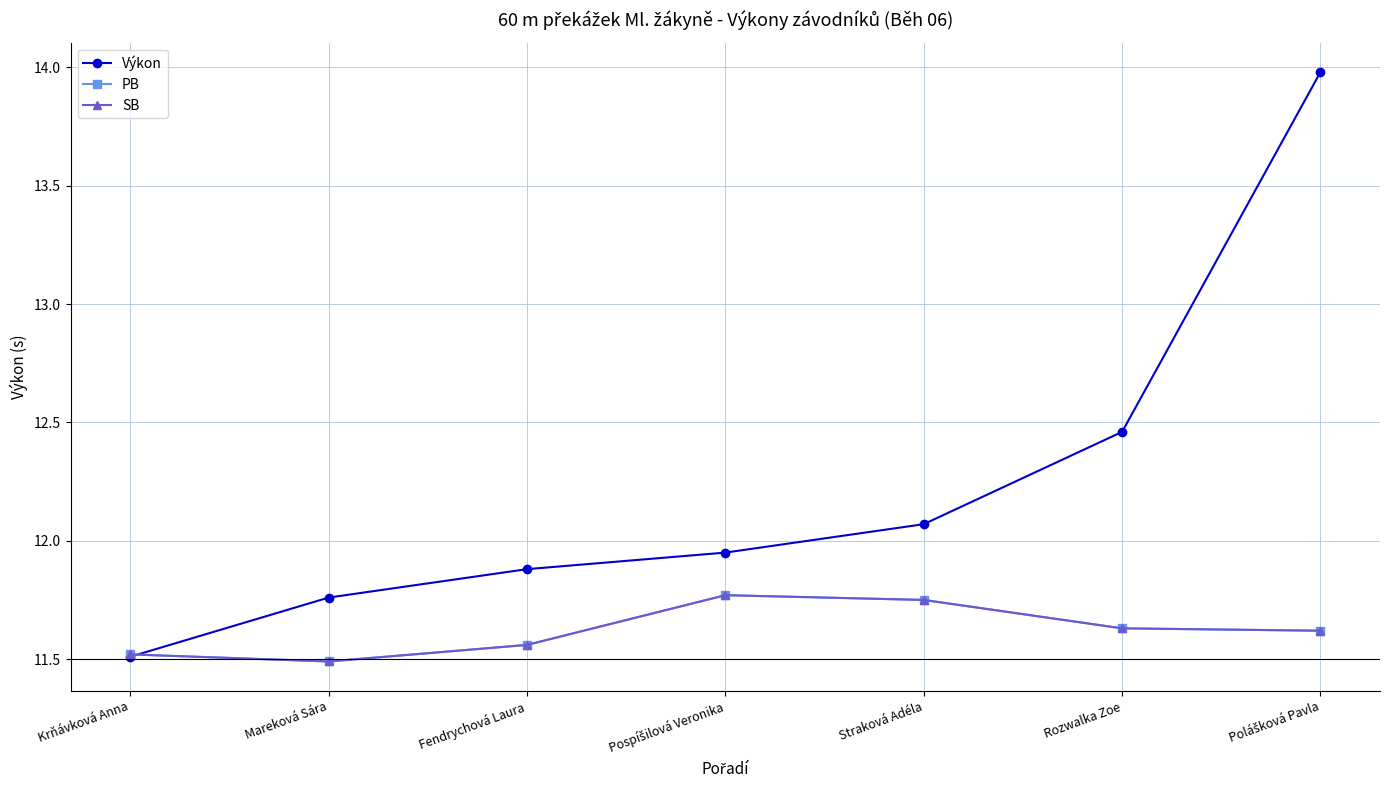

Does the chart have visible grid lines?

Yes